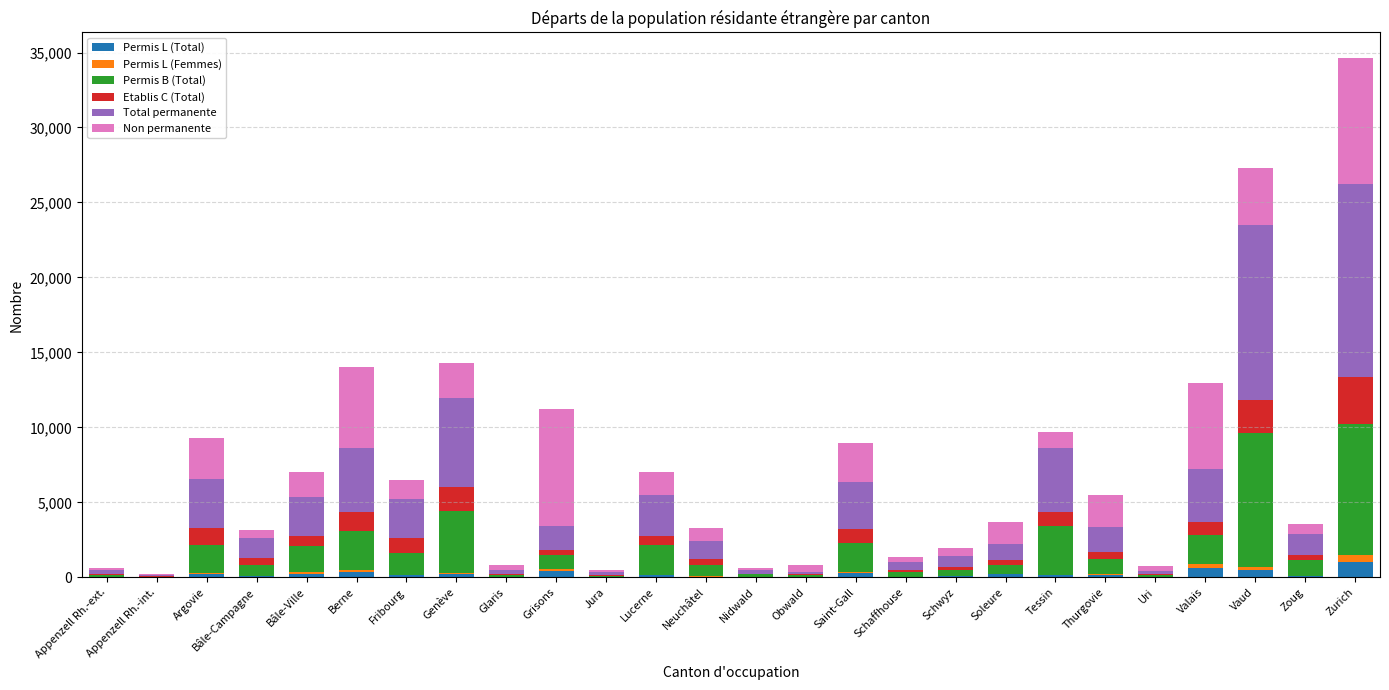

Which series has the largest range (max minus min)?

Total permanente